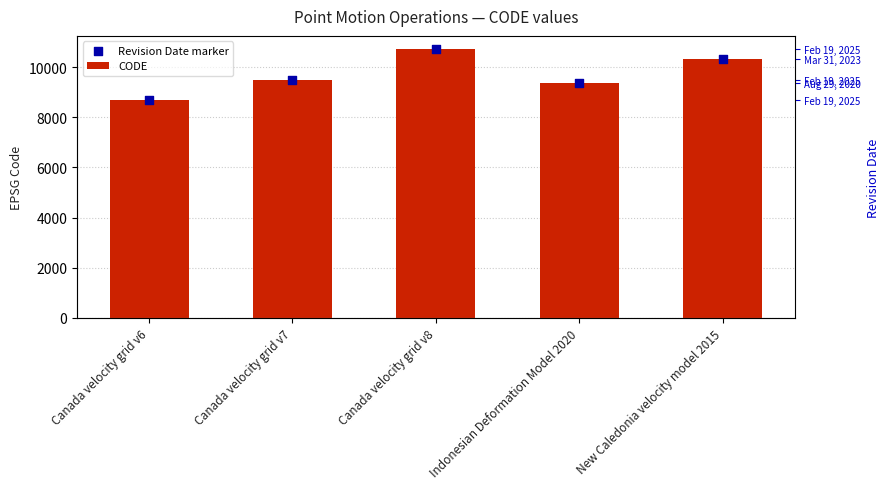

At how many categories does at least one series exceed 8710?

4